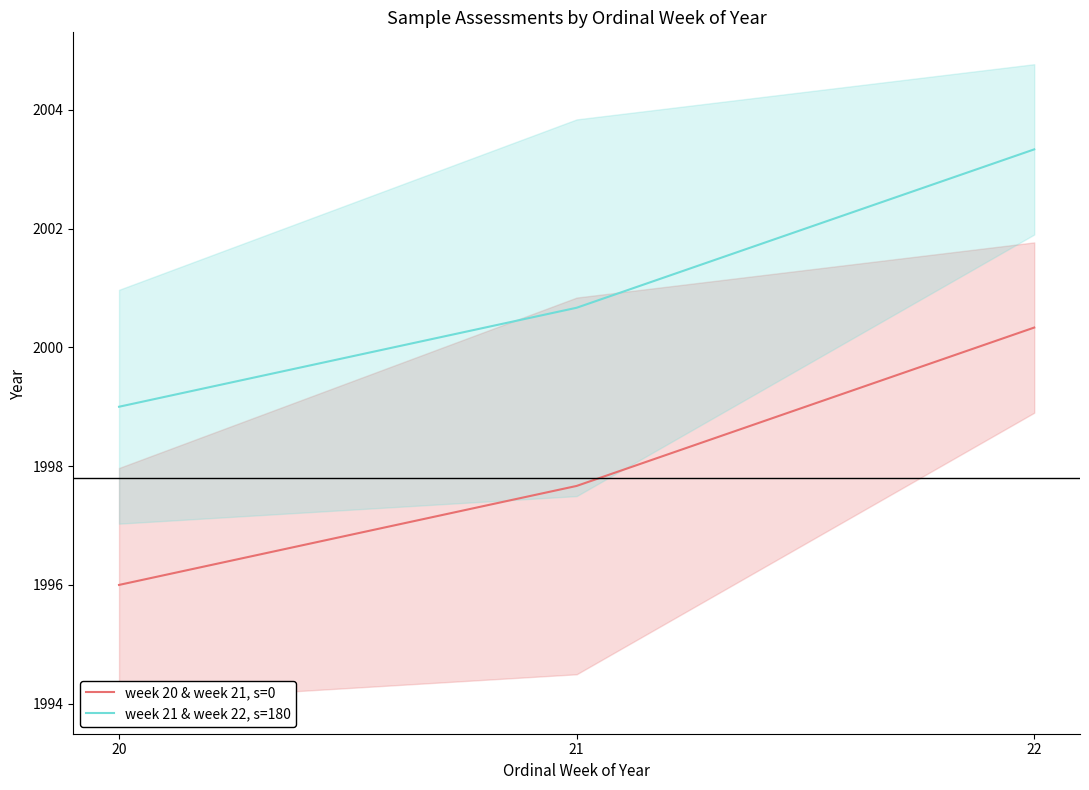

The week 21 & week 22, s=180 series shows 2000.7 at 21. True or false?

True